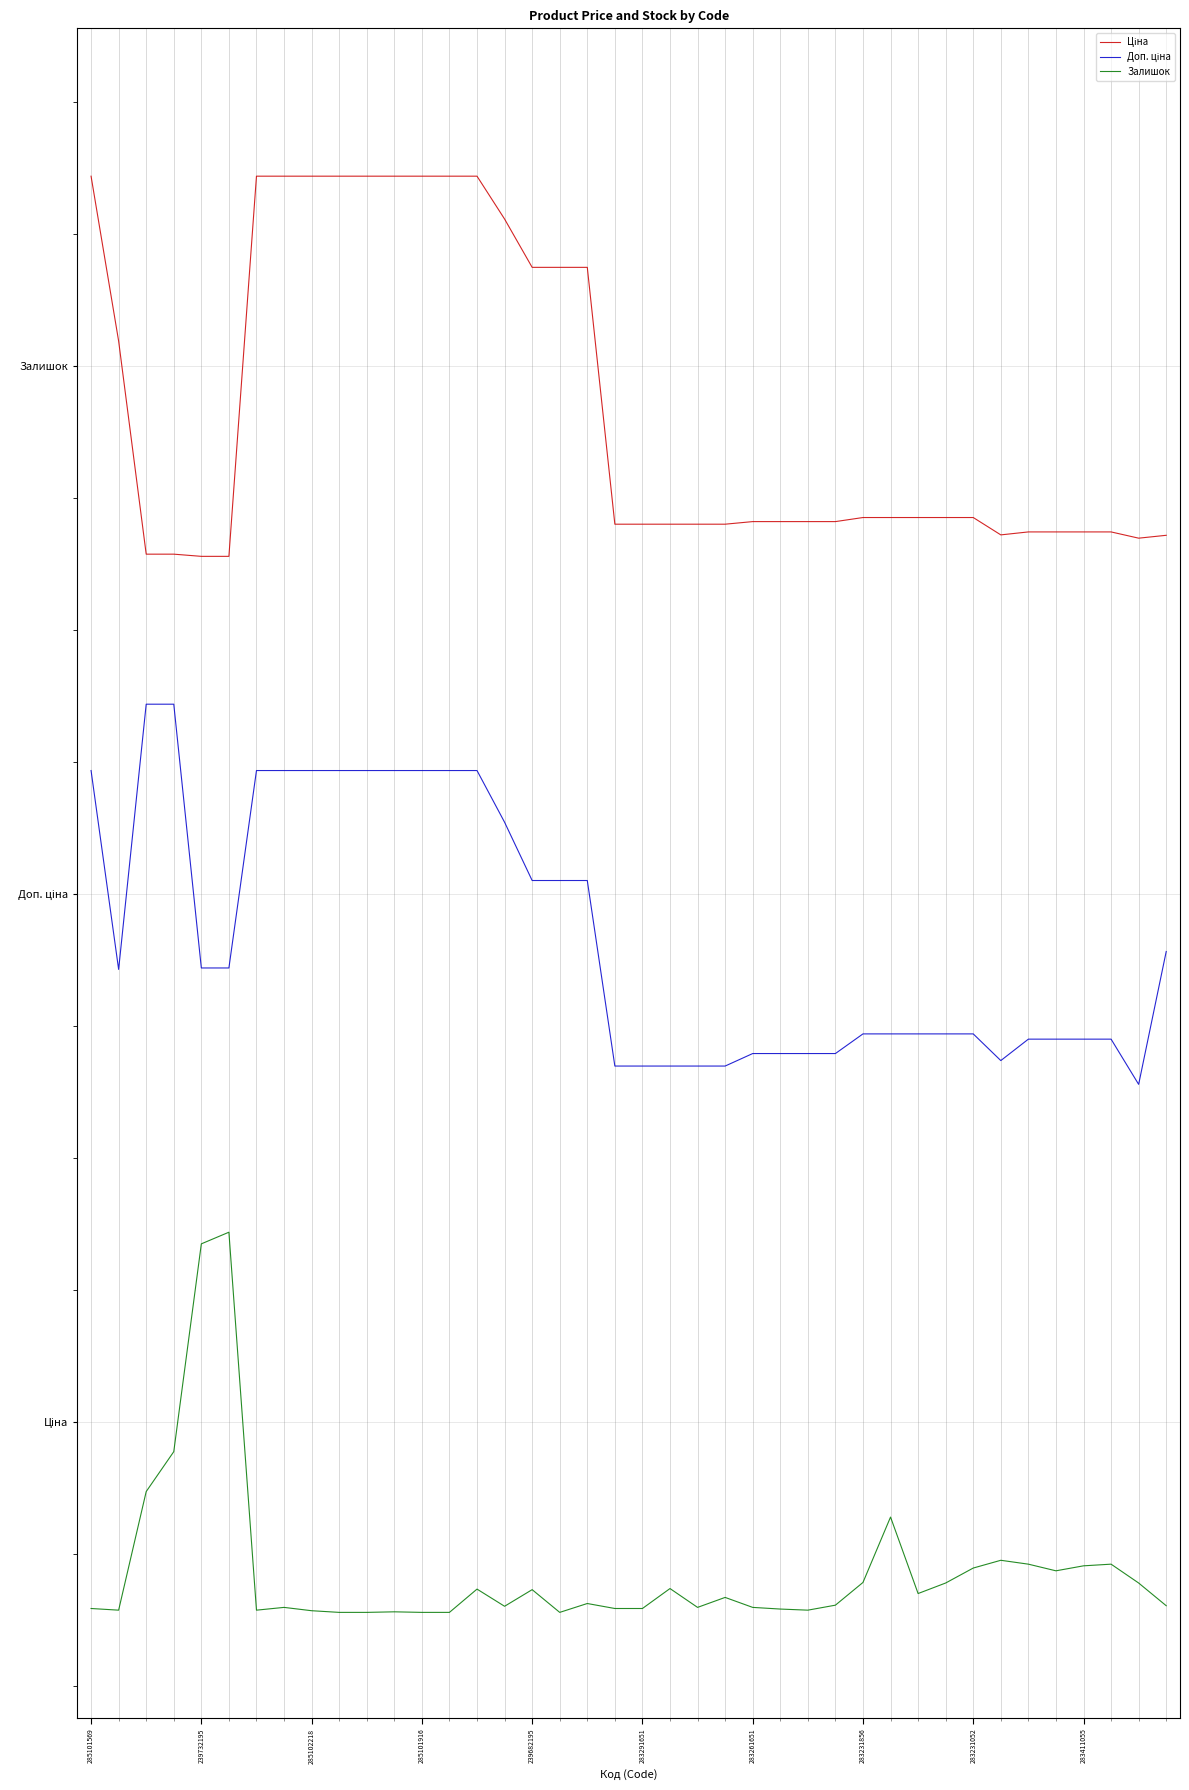

List the labels in order of Доп. ціна value, smallest first.

38, 19, 20, 21, 22, 23, 33, 24, 25, 26, 27, 34, 35, 36, 37, 28, 29, 30, 31, 32, 239732195, 239682195, 283291651, 39, 16, 17, 18, 15, 285101569, 283261651, 283231856, 283231052, 283411055, 10, 11, 12, 13, 14, 285102218, 285101916